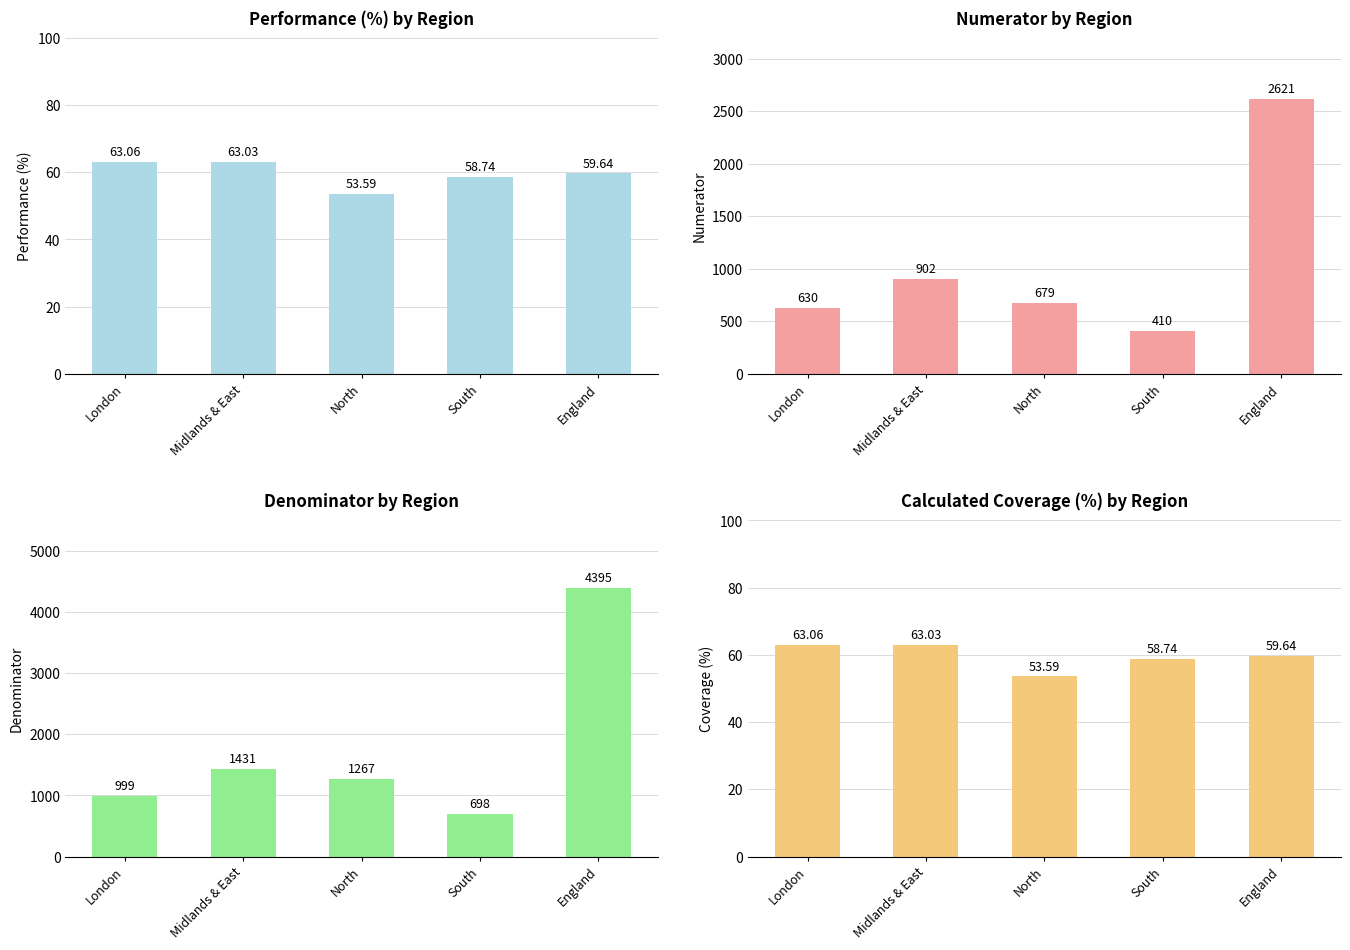

Which series changed the most between Midlands & East and North?

Numerator